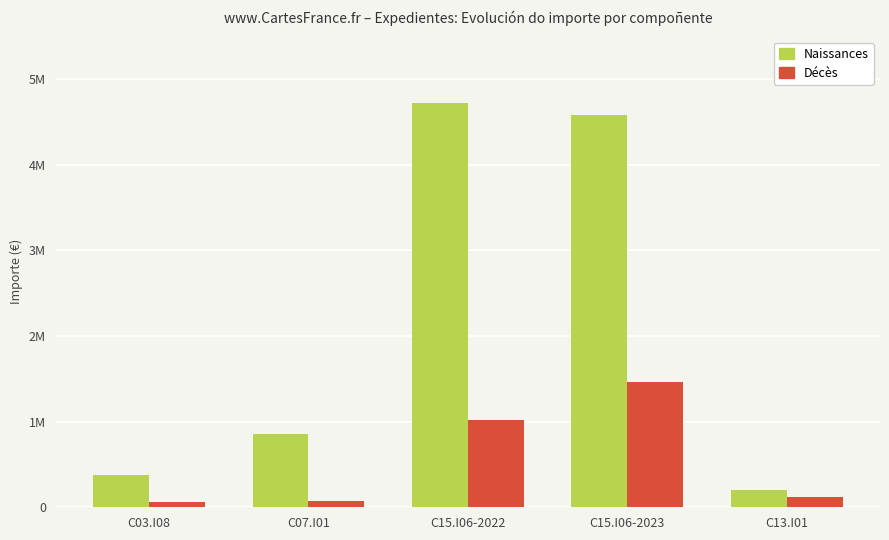

Rank the series at C15.I06-2022 from highest to lowest value.

Naissances, Décès